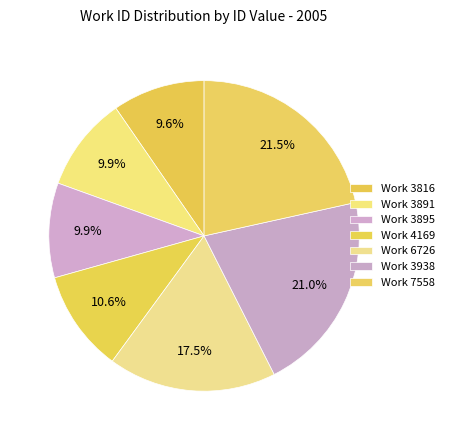

How many segments does this pie chart have?

7